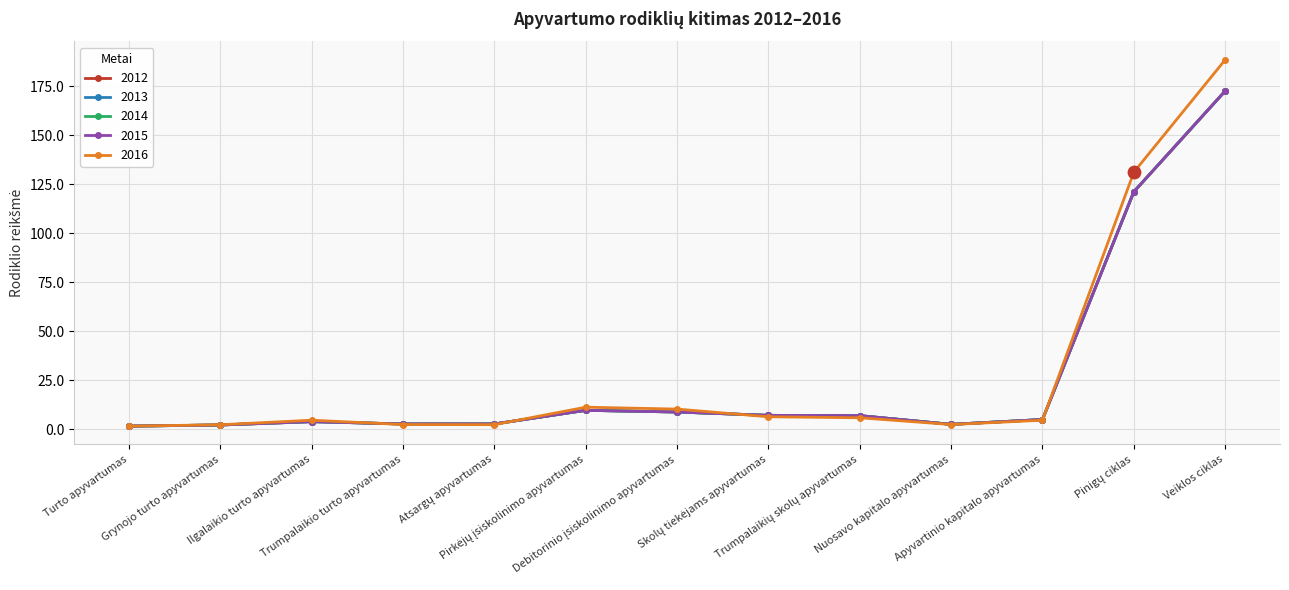

At how many categories does at least one series exceed 132?

1